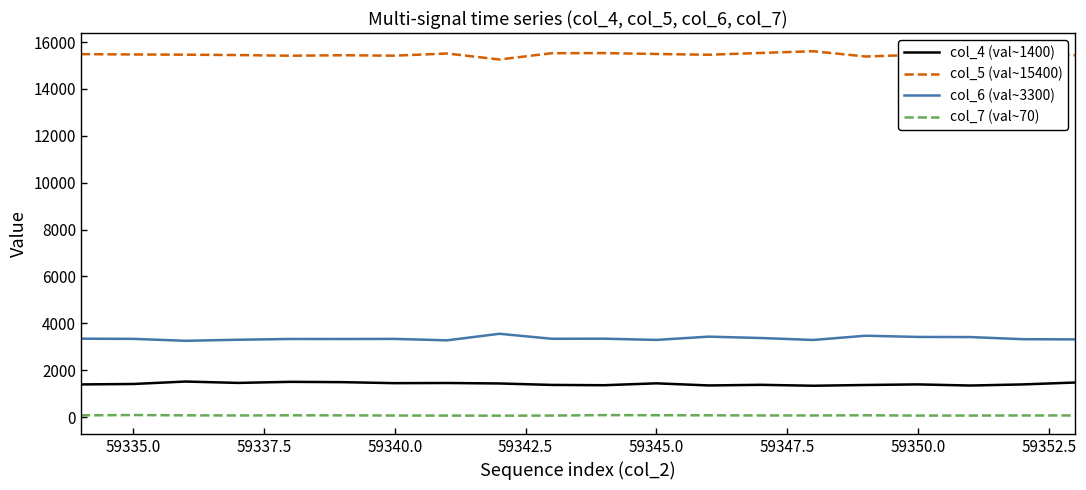

What is the greatest value displayed?

15607